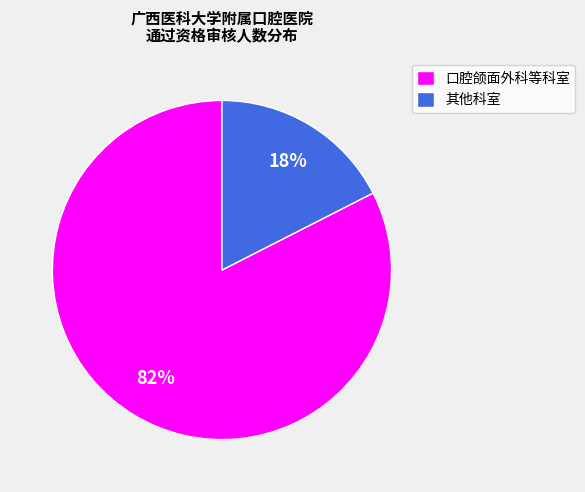

To the nearest percent, what percentage of the pie is 其他科室?

17%